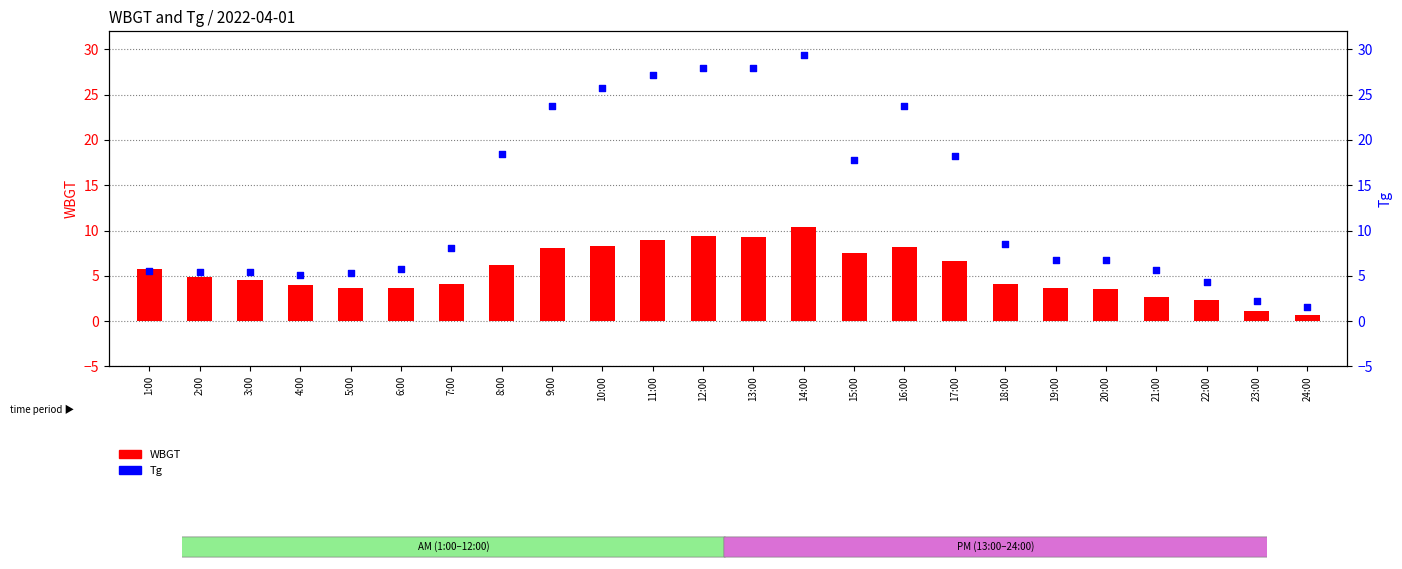

What is the total value across all series at 20:00?

10.2